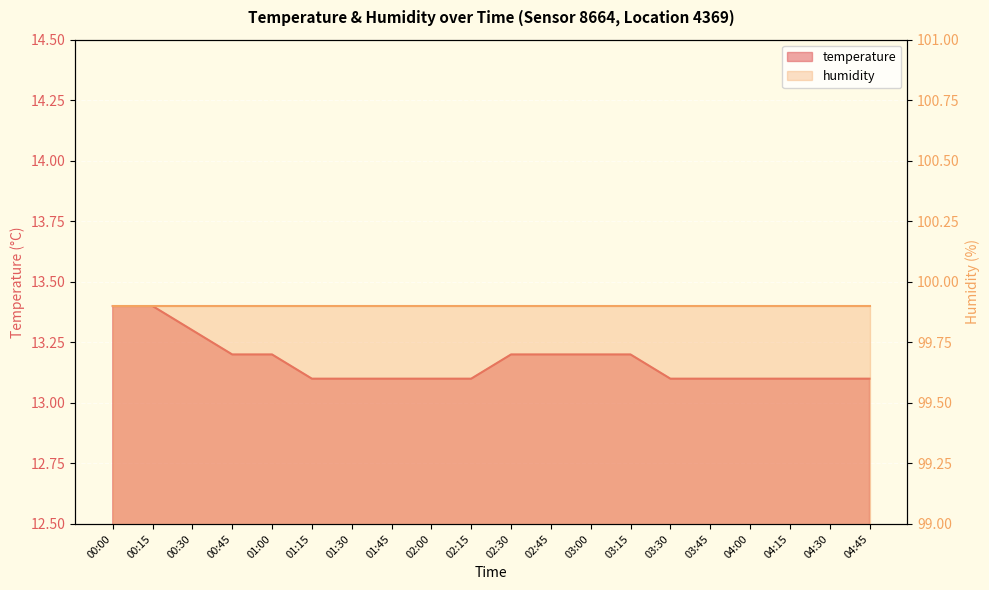

What is the minimum value shown in the chart?

13.1